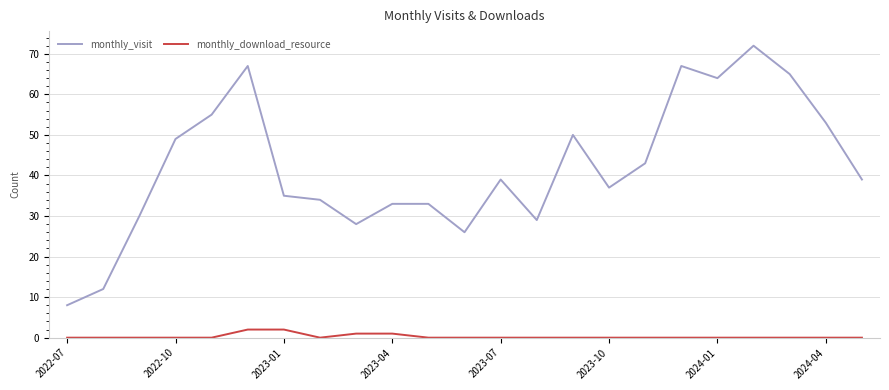

Which series has the largest total across all categories?

monthly_visit